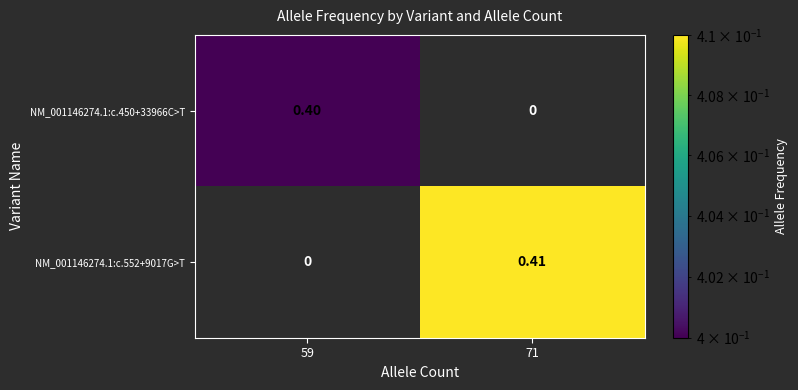

Is the value of NM_001146274.1:c.450+33966C>T at 71 greater than the value of NM_001146274.1:c.552+9017G>T at 71?

No